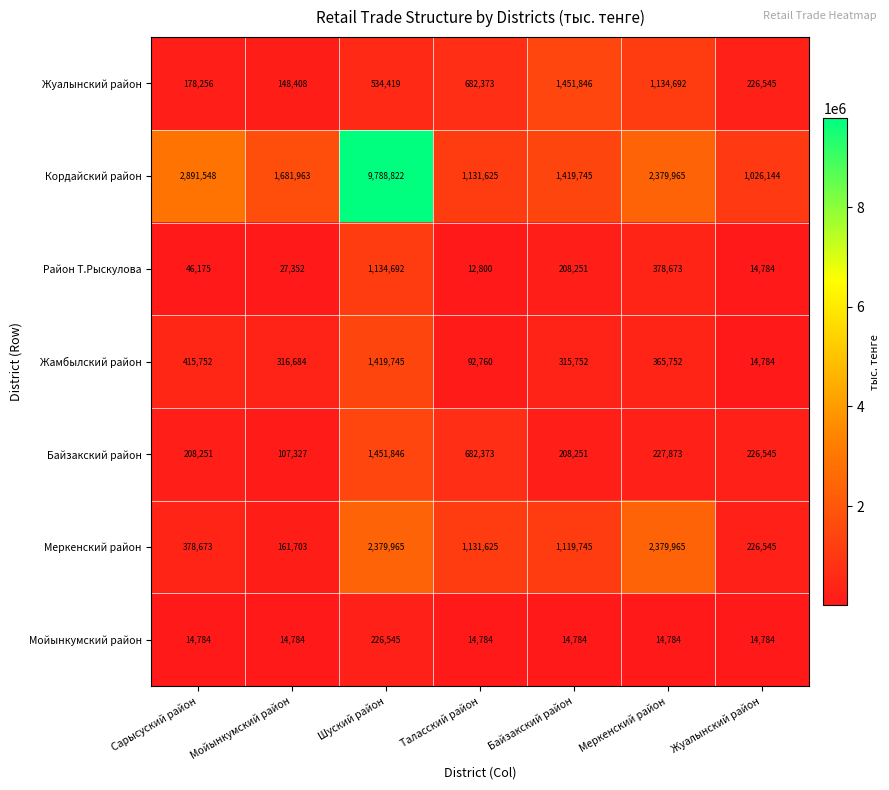

The Район Т.Рыскулова series shows 17390 at Сарысуский район. True or false?

False